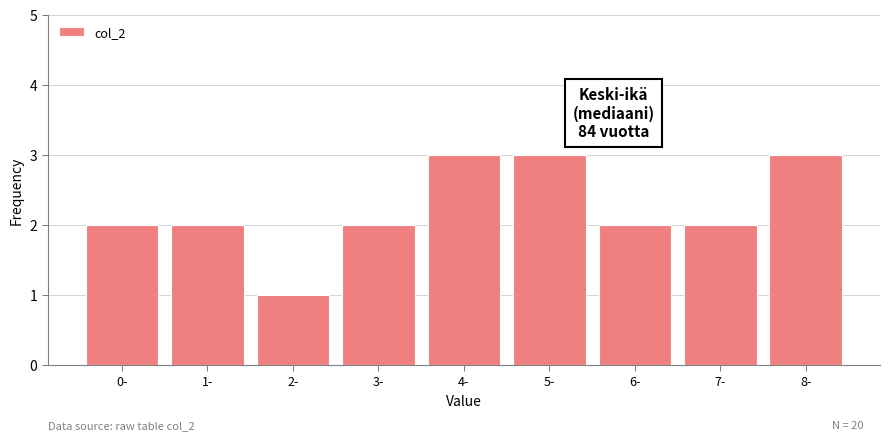

Reading left to right, extract all data points from this chart.

2	2	1	2	3	3	2	2	3